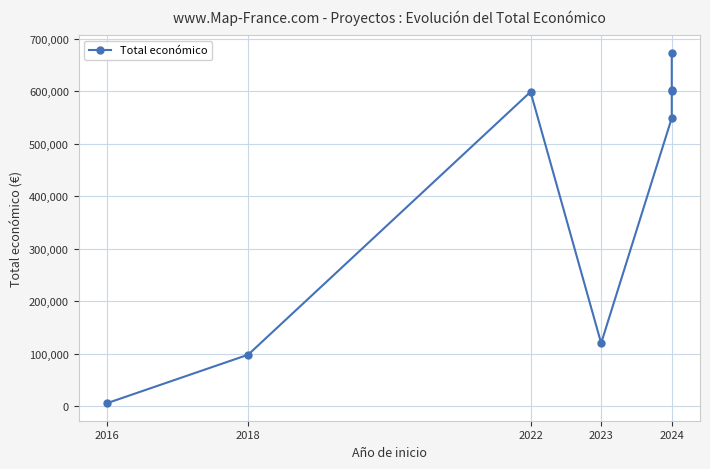

Rank the categories by value from lowest to highest.

2016, 2018, 2023, 2024, 2022, 2024, 2024, 2024